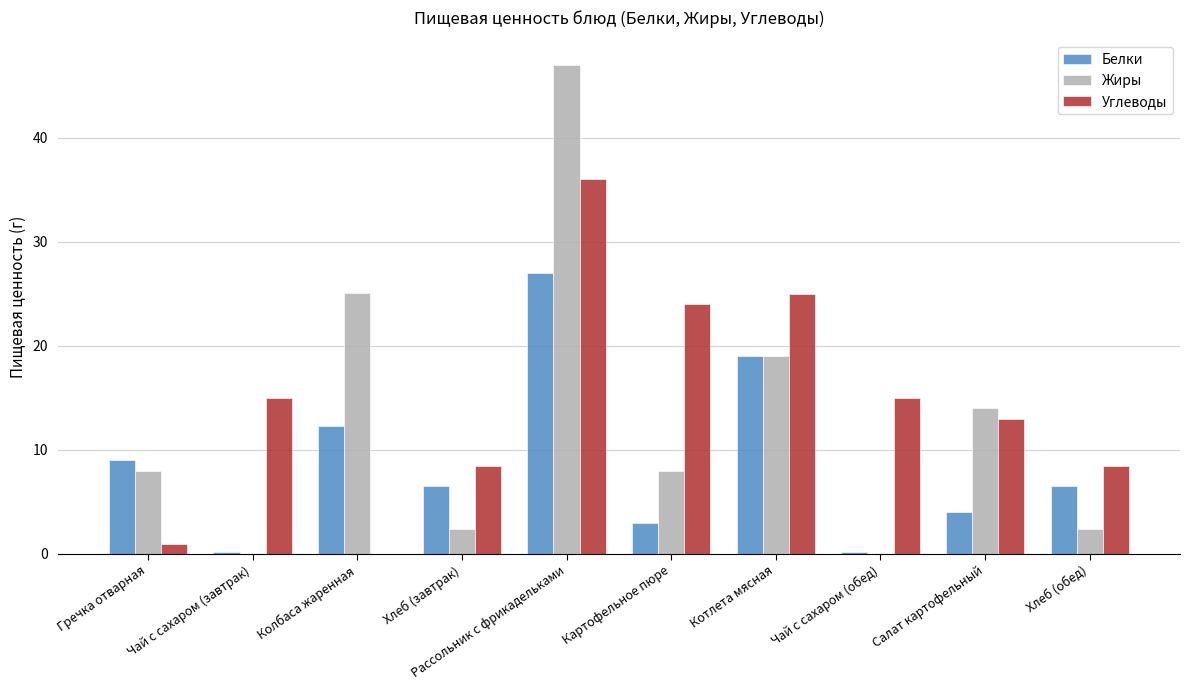

At which label does Белки first exceed 6?

Гречка отварная